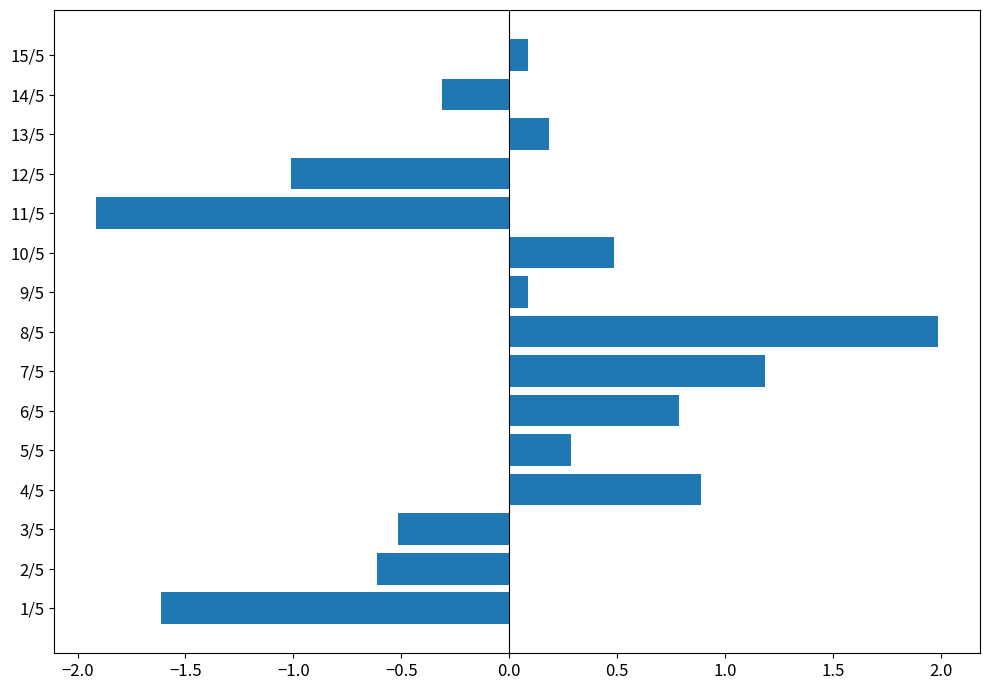

Reading bottom to top, transcribe all the data shown in this chart.

-1.6	-0.6	-0.5	0.9	0.3	0.8	1.2	2.0	0.1	0.5	-1.9	-1.0	0.2	-0.3	0.1